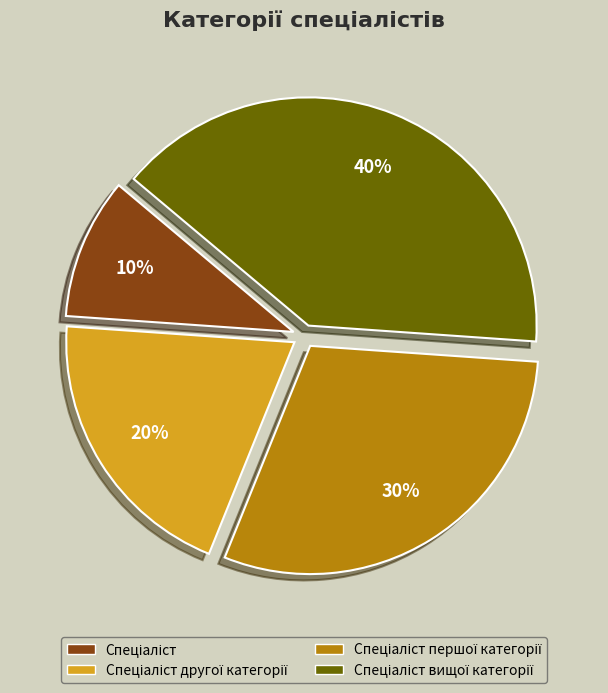

How many segments does this pie chart have?

4